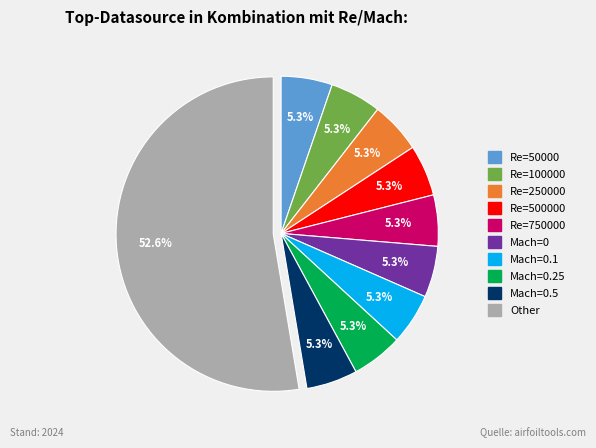

Count the number of slices in the pie.

10